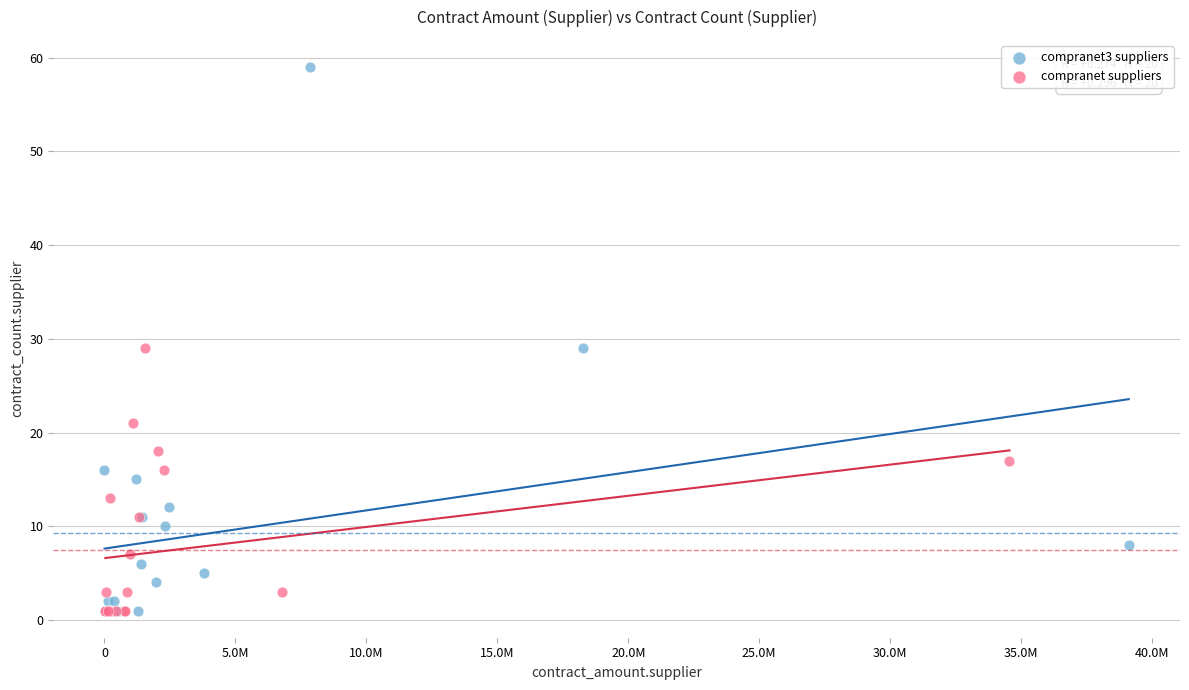

Which series contains the highest Y value?

compranet3 suppliers